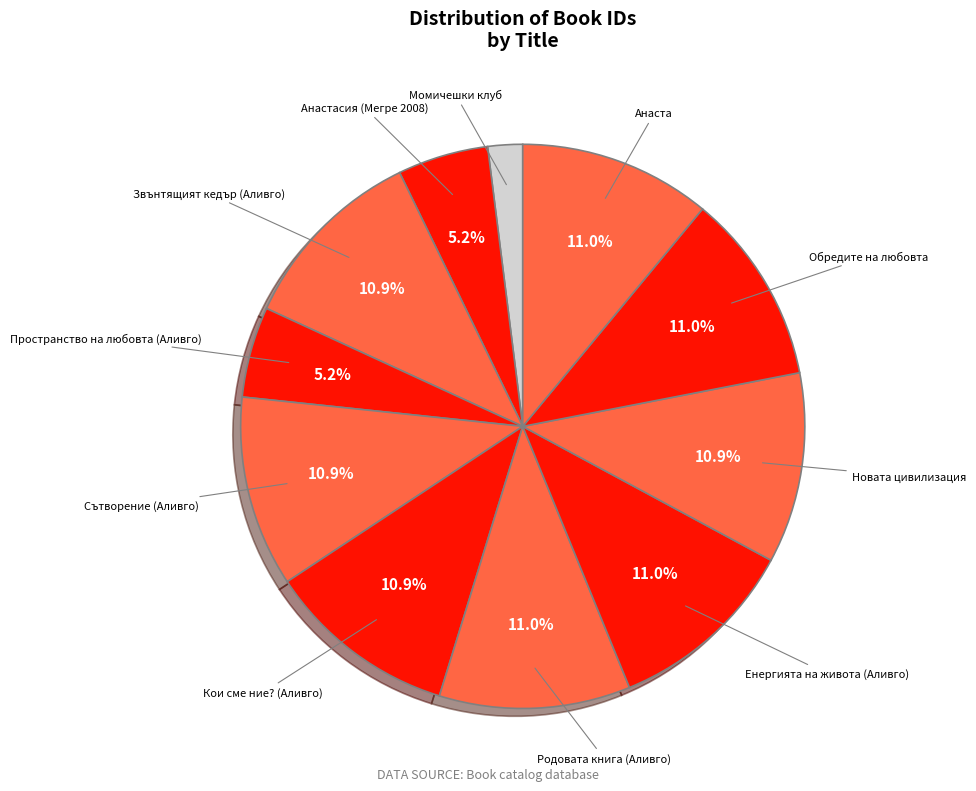

Is there a majority slice in this chart?

No